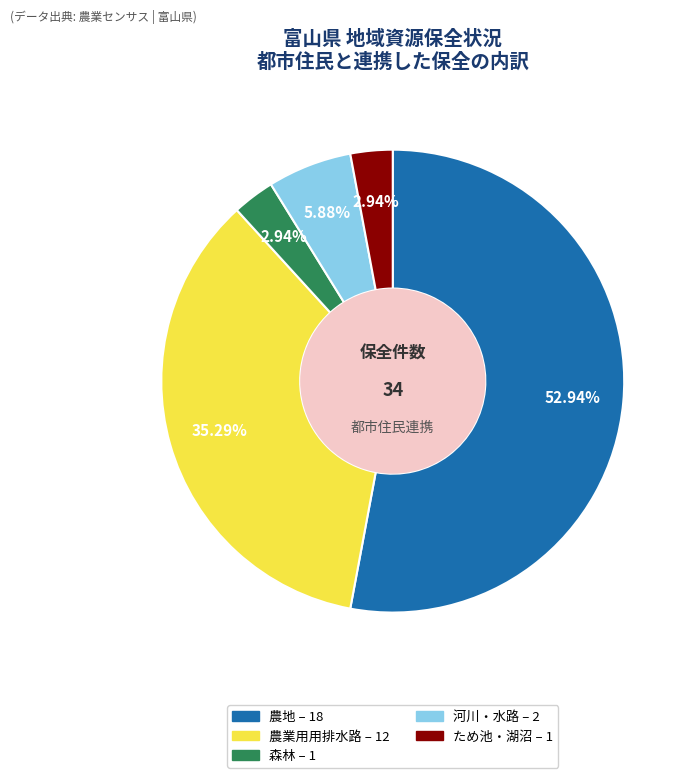

How many slices are in this pie chart?

5